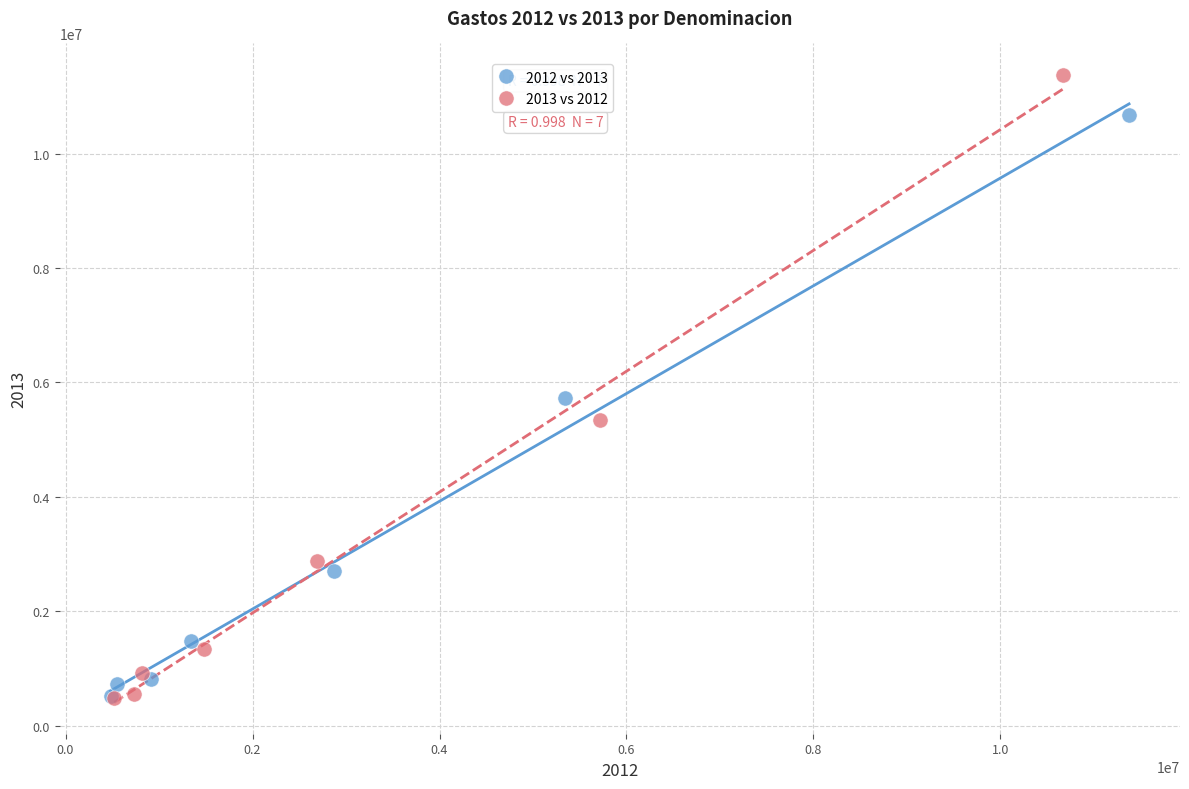

Which series has the largest Y range (max minus min)?

2013 vs 2012